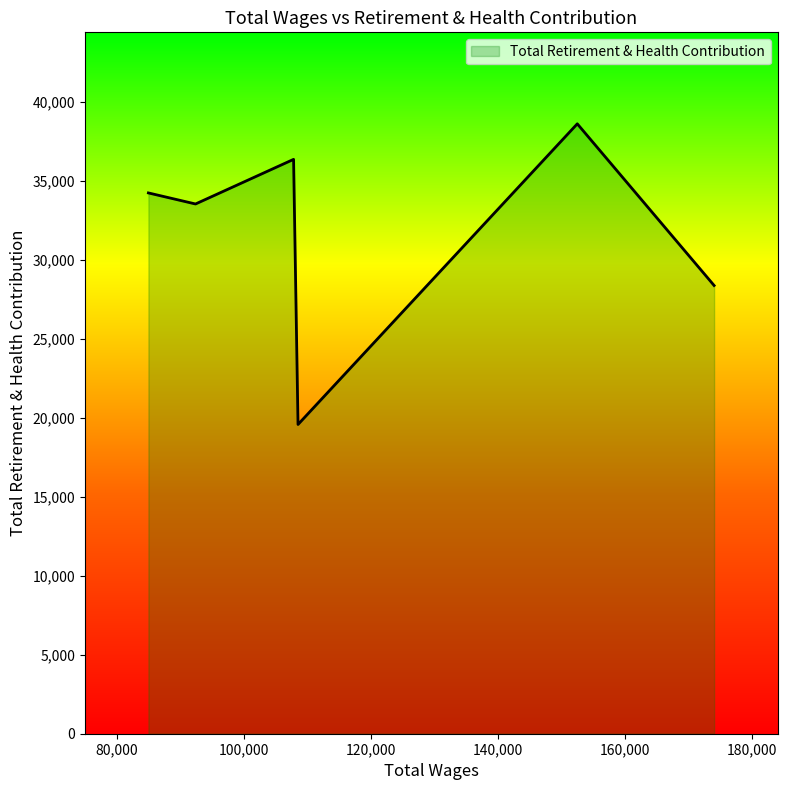

What is the difference between the maximum and minimum values?

19043